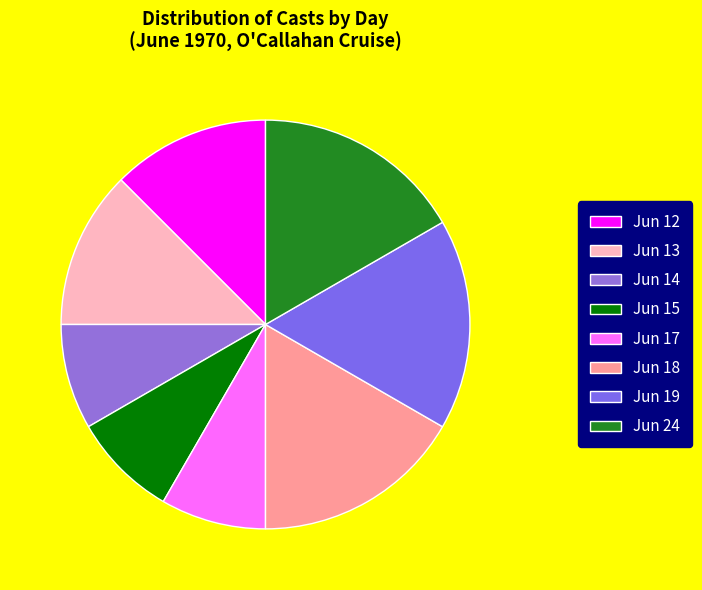

To the nearest percent, what is the average slice percentage?

12%